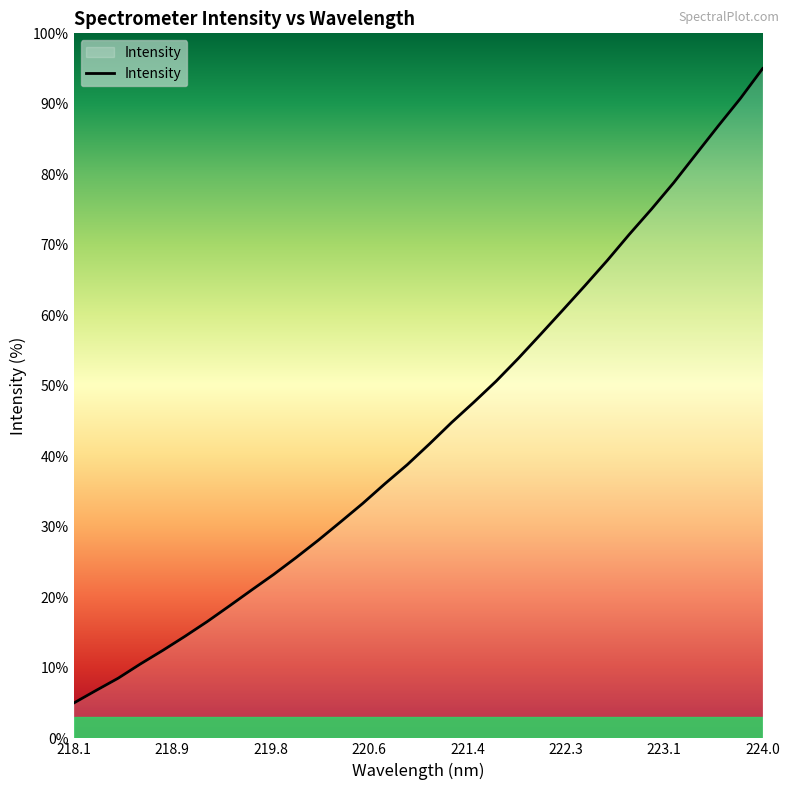

Does the chart have visible grid lines?

No